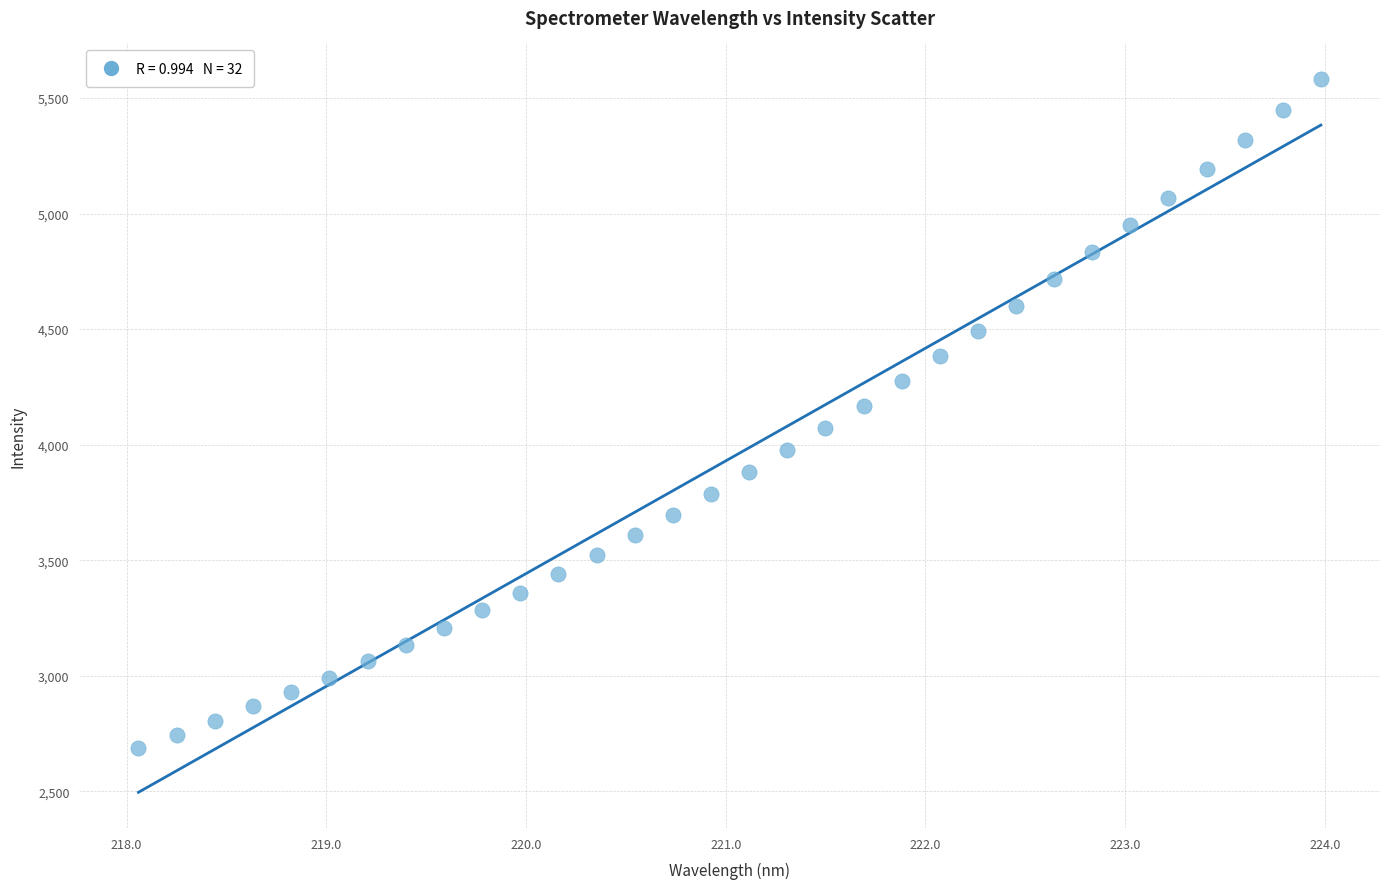

What is the range of X values (max minus min)?

5.9